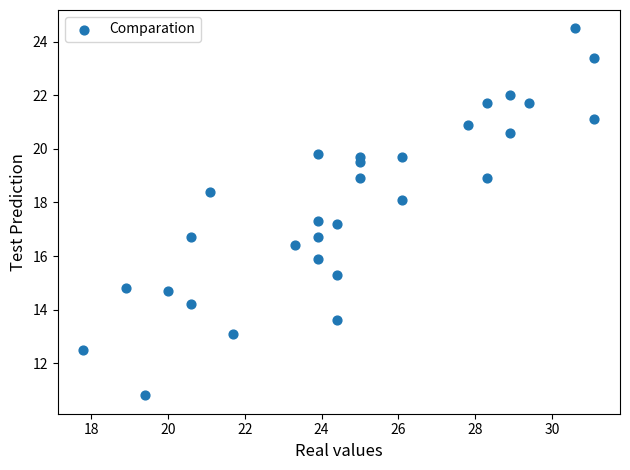

What is the range of Y values (max minus min)?

13.7